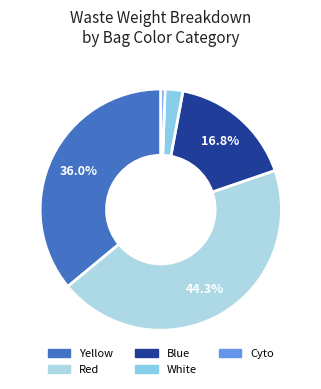

Rank the categories by value from lowest to highest.

Cyto, White, Blue, Yellow, Red